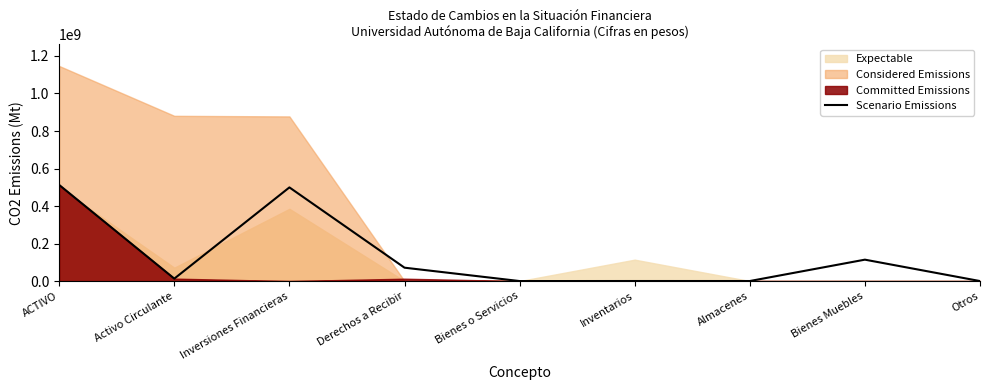

What is the sum of all values?

1210509241